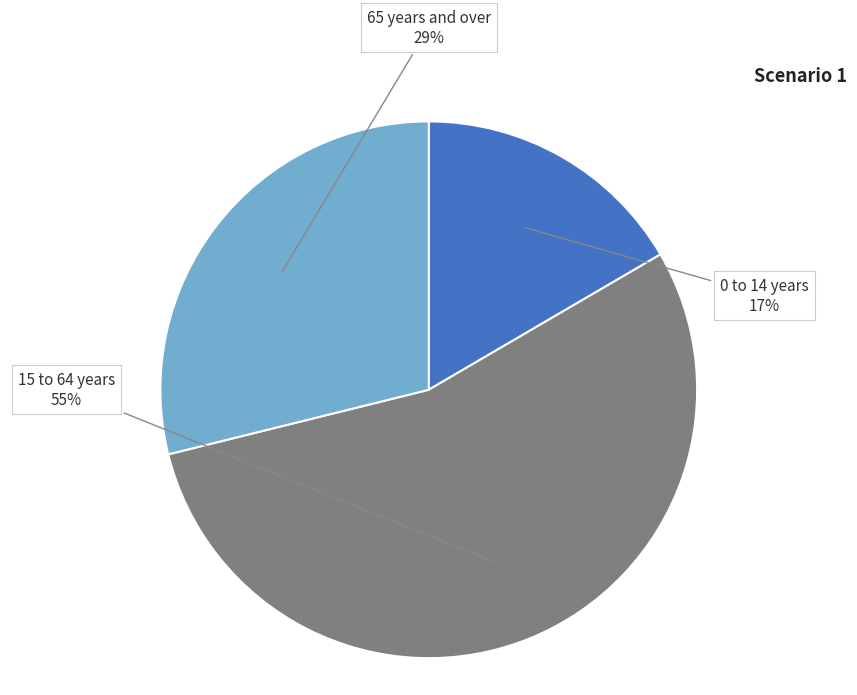

Is there any slice that represents more than half of the pie?

Yes